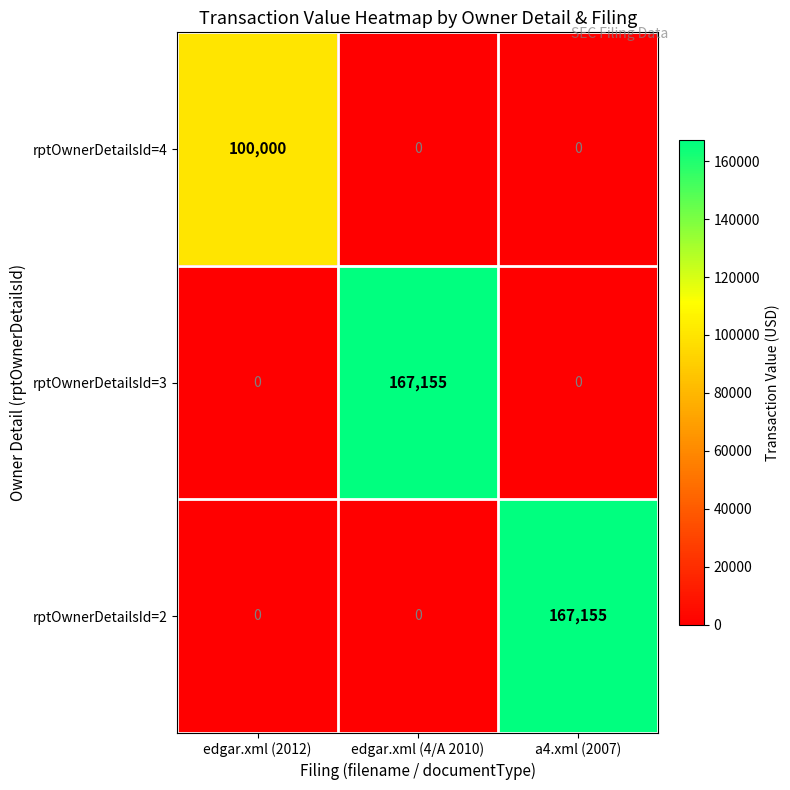

Is the value of rptOwnerDetailsId=3 at edgar.xml (2012) greater than the value of rptOwnerDetailsId=4 at edgar.xml (2012)?

No